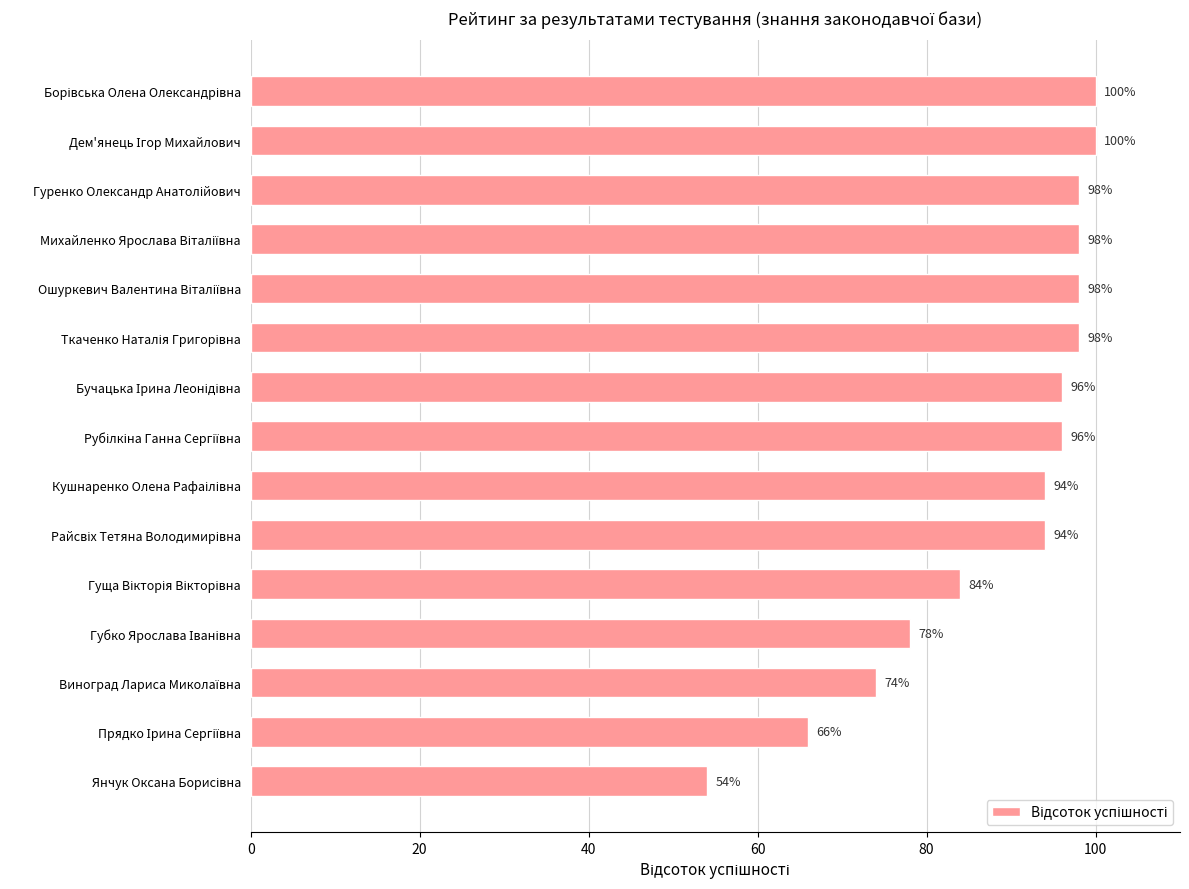

What is the maximum value shown in the chart?

100